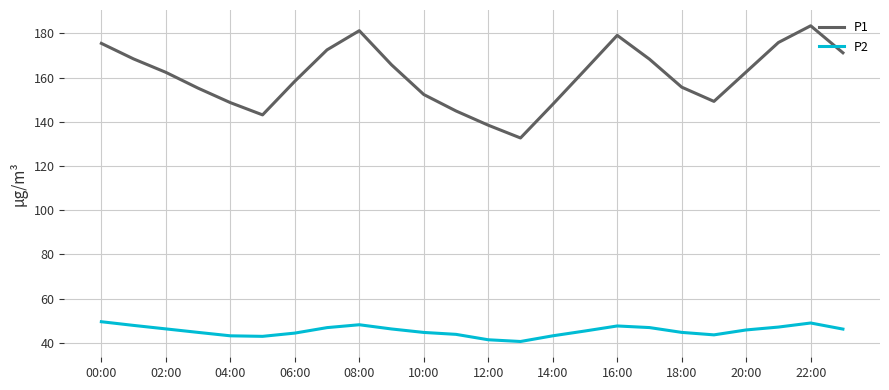

Which series has the widest spread of values?

P1